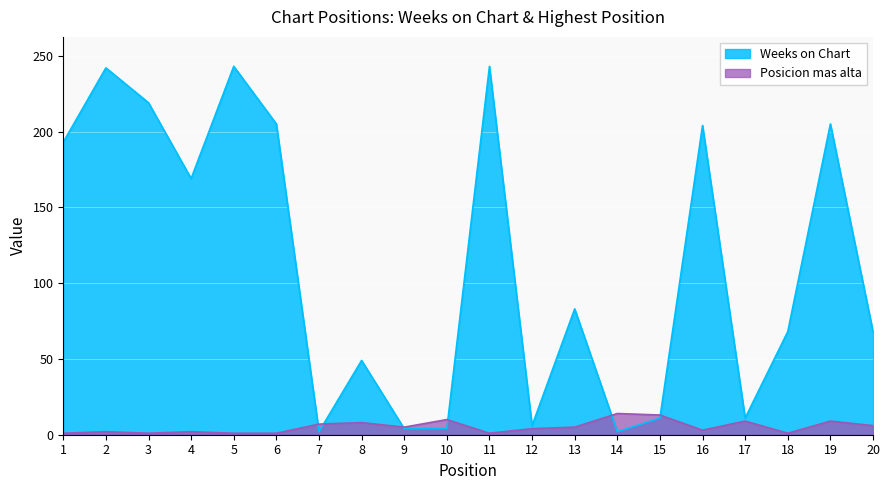

At which category does Posicion mas alta reach its first local peak?

2